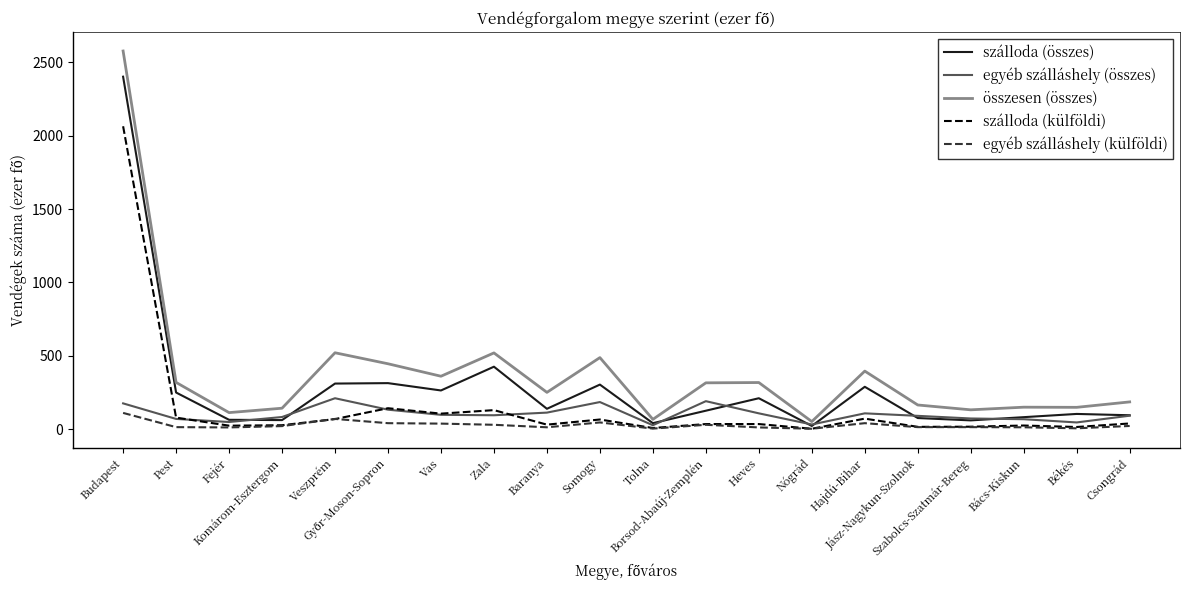

Is it true that szálloda (külföldi) equals 24 at Bács-Kiskun?

True